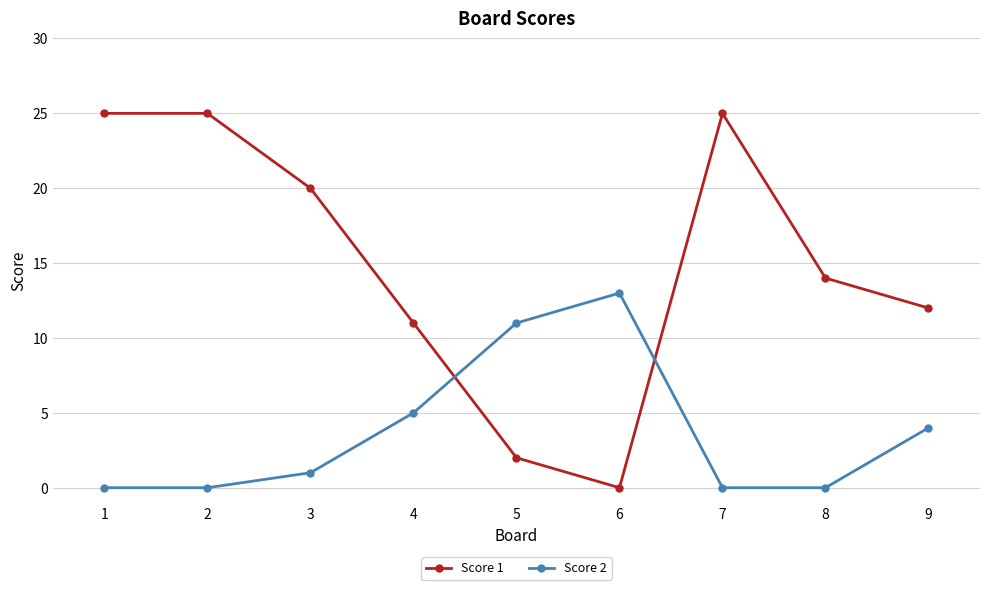

Reading right to left, extract all data points from this chart.

Score 1: 9=12	8=14	7=25	6=0	5=2	4=11	3=20	2=25	1=25
Score 2: 9=4	8=0	7=0	6=13	5=11	4=5	3=1	2=0	1=0